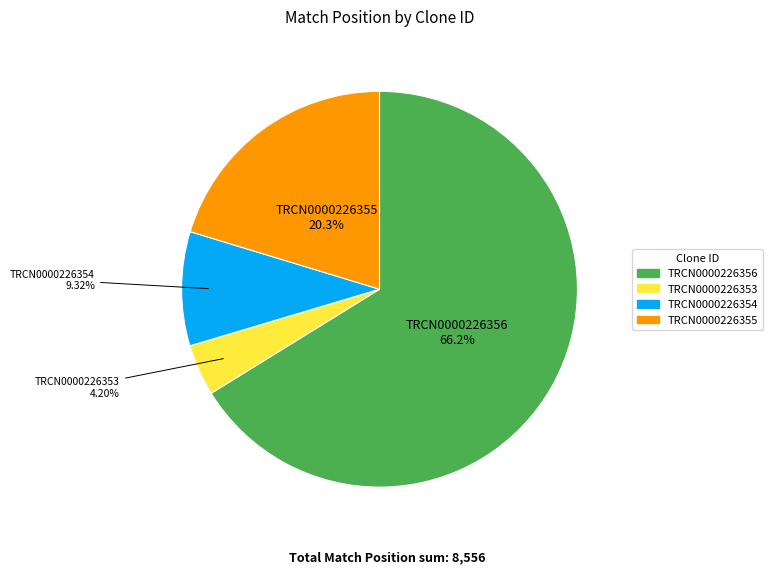

To the nearest percent, what is the difference between the largest and smallest slice percentages?

62%